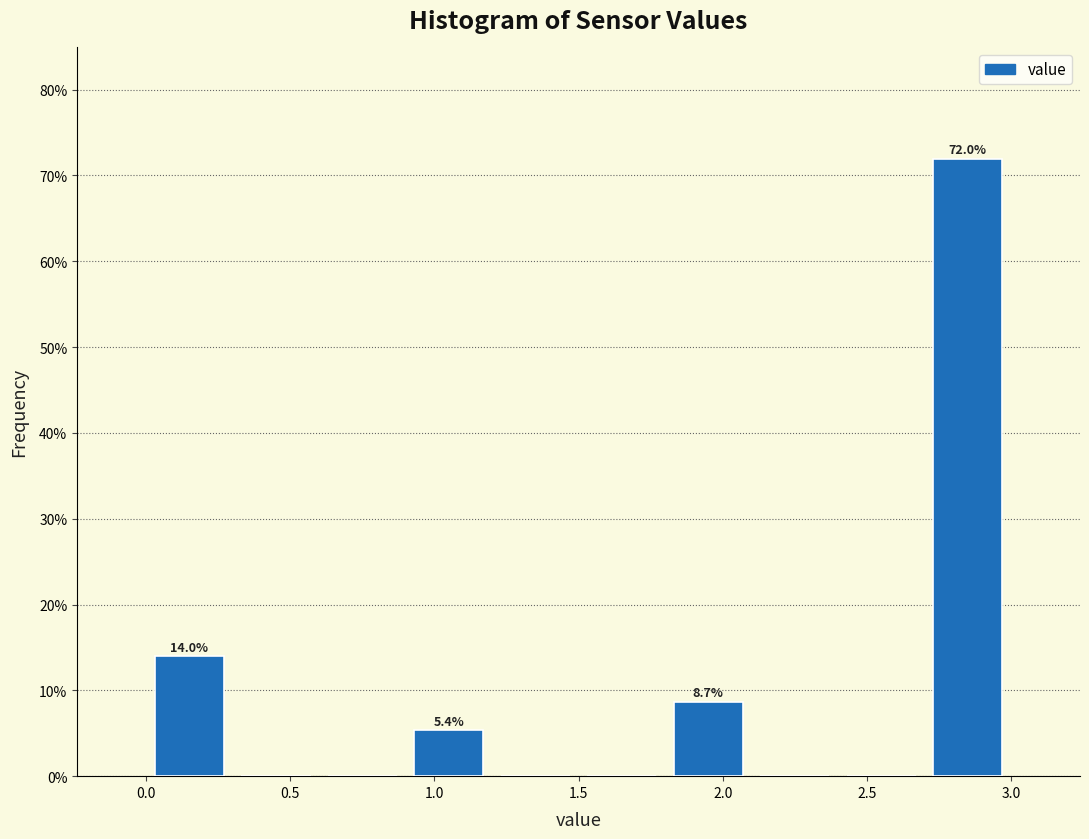

Over which range of the x-axis is the bar tallest?

2.7 to 3.0